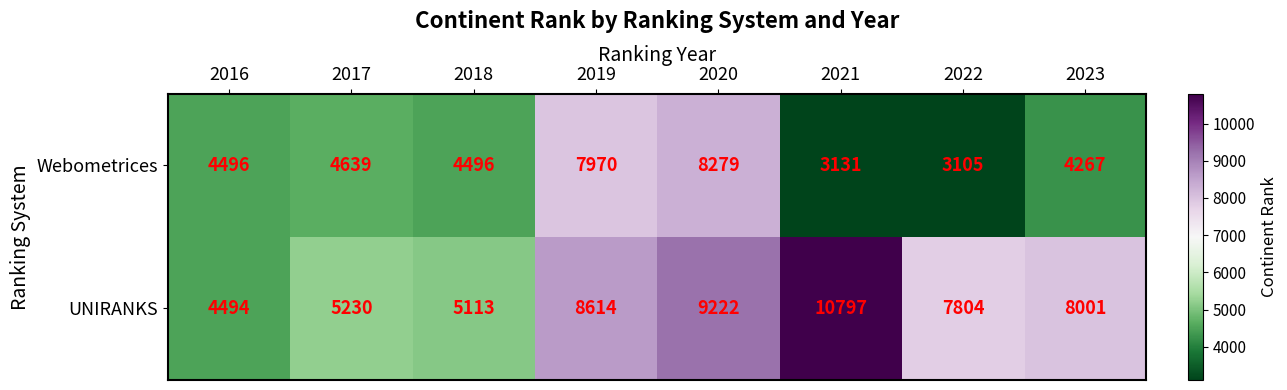

Rank the series by their average value, from highest to lowest.

UNIRANKS, Webometrices